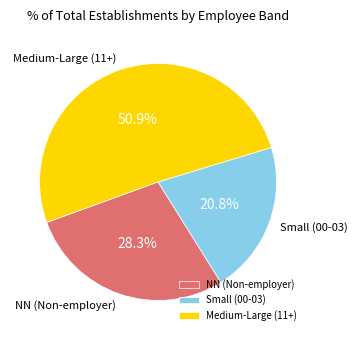

Which category has the biggest portion of the pie?

Medium-Large (11+)